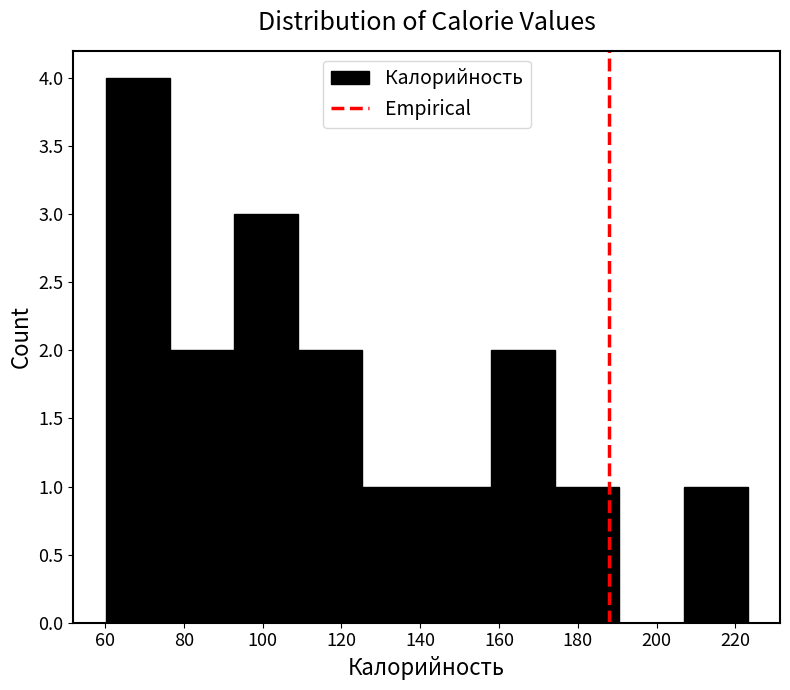

How tall is the bar that spans 60 to 76 on the x-axis? Neither the bar edges nor the heights are printed on the chart, so give them approximately, as read against the axes.

4